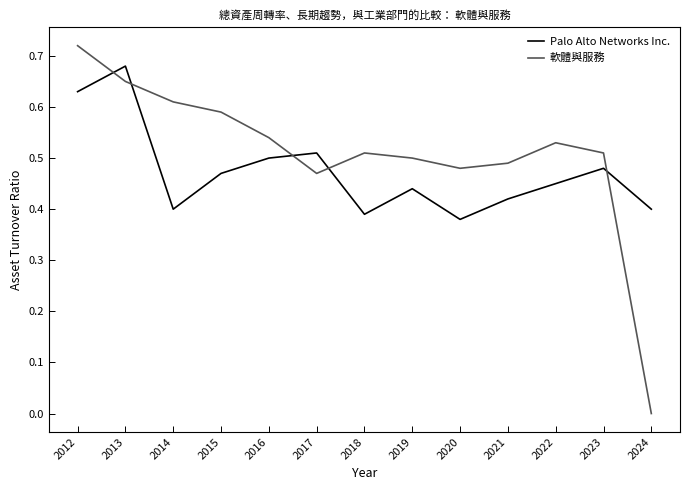

True or false: 軟體與服務 has a value of 0.7 at 2020.

False